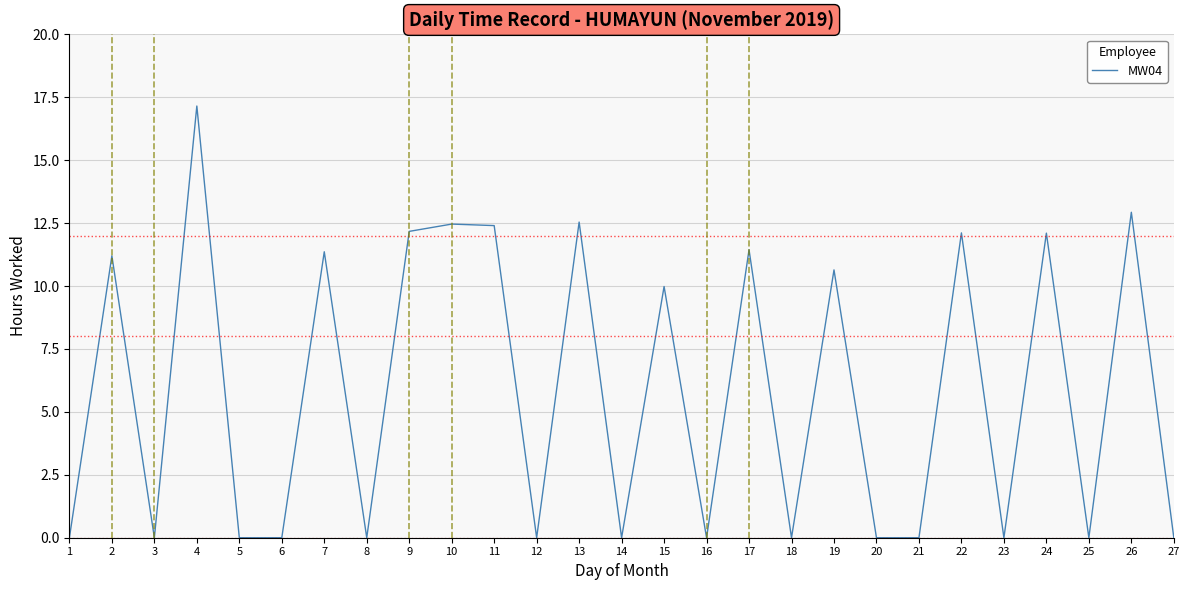

Which label corresponds to the largest value in the chart?

4